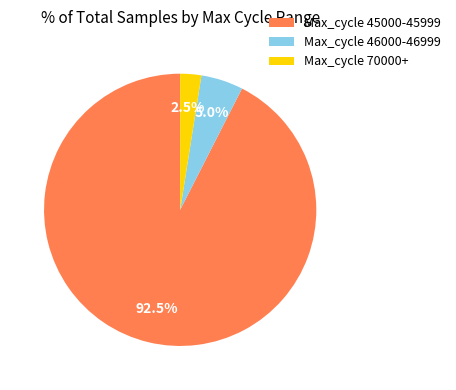

Between Max_cycle 70000+ and Max_cycle 46000-46999, which is larger?

Max_cycle 46000-46999